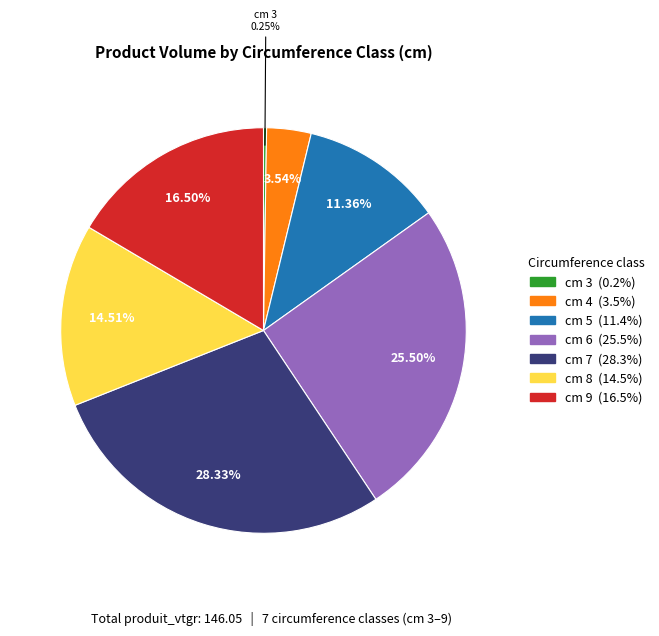

Is there any slice that represents more than half of the pie?

No